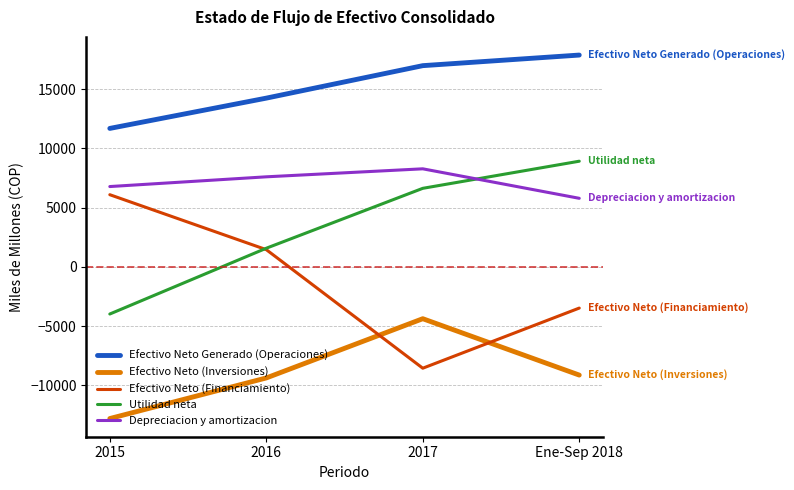

Is the value of Efectivo Neto (Inversiones) at 2017 greater than the value of Utilidad neta at 2017?

No